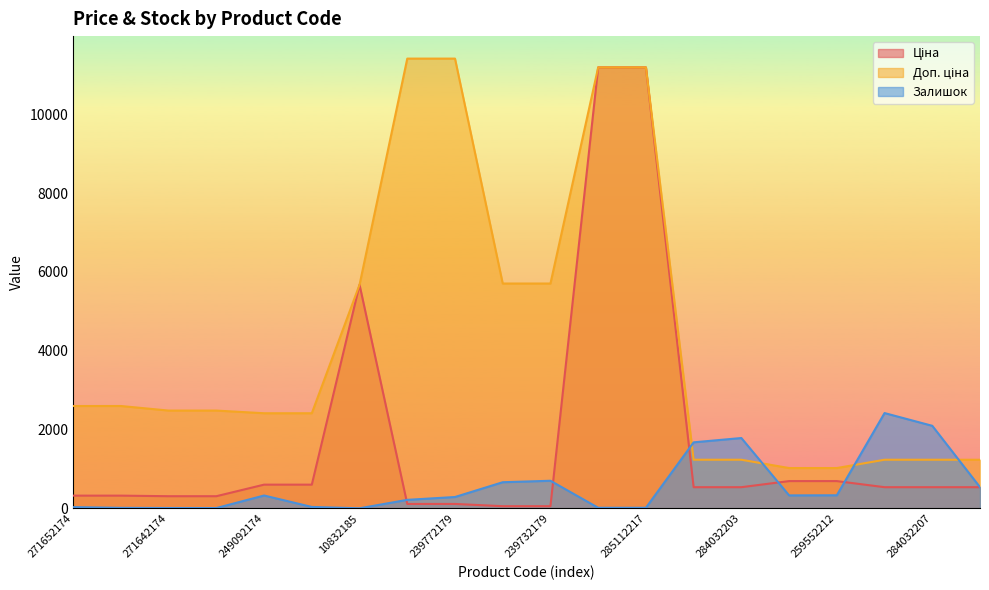

Is the value of Залишок at 259552212 greater than the value of Доп. ціна at 239732179?

No